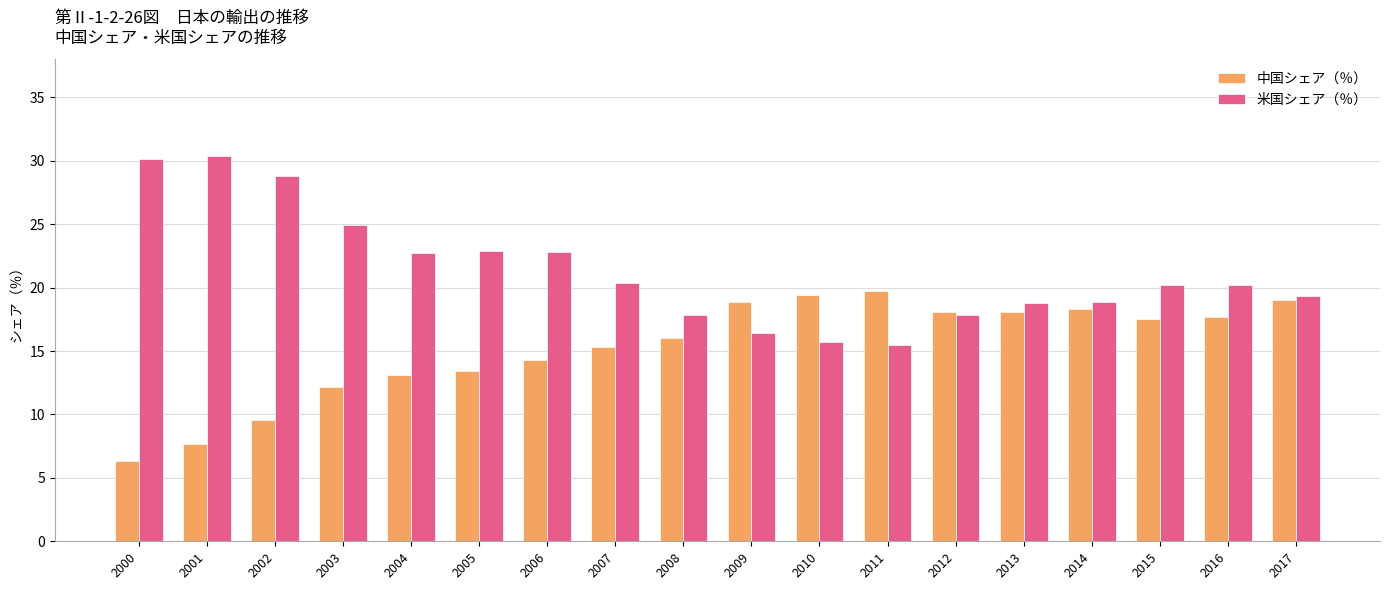

At which label does 中国シェア（％） first exceed 17?

2009